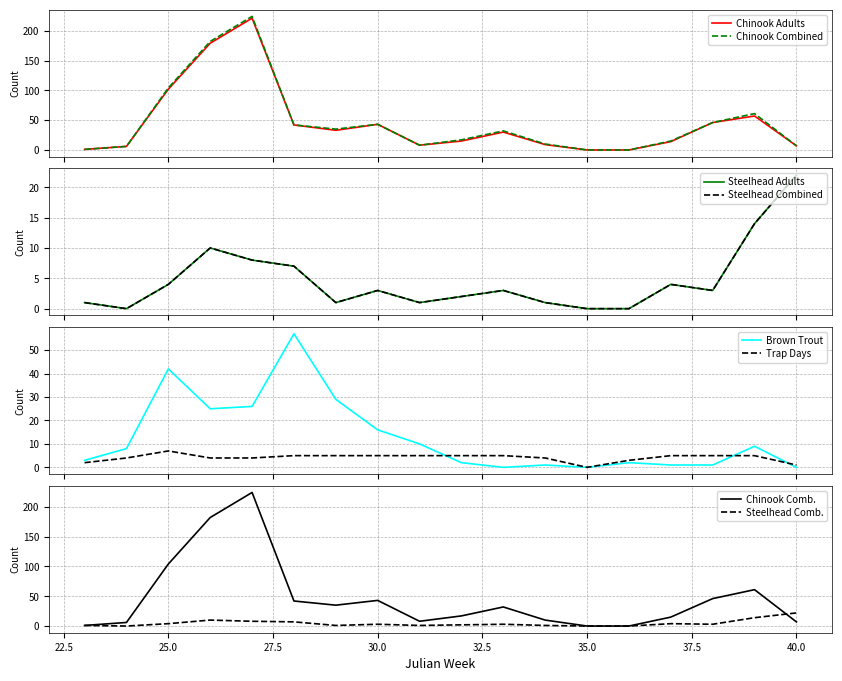

Where do Trap Days and Chinook Combined Total first cross each other?

23 and 24